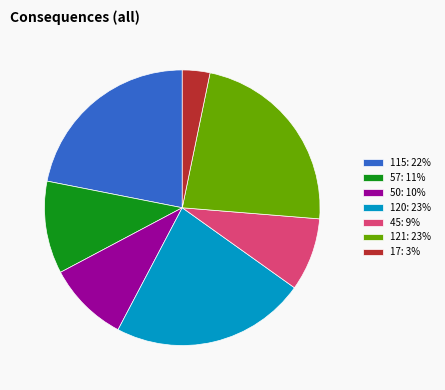

How many slices are in this pie chart?

7